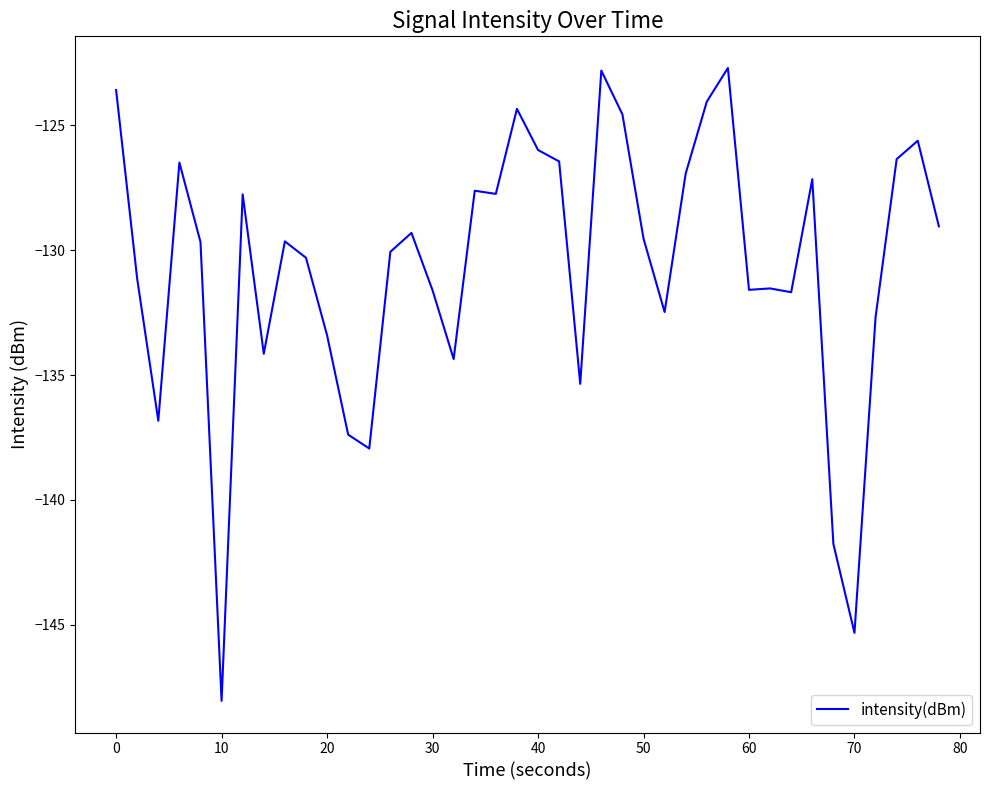

What is the maximum value shown in the chart?

-122.7